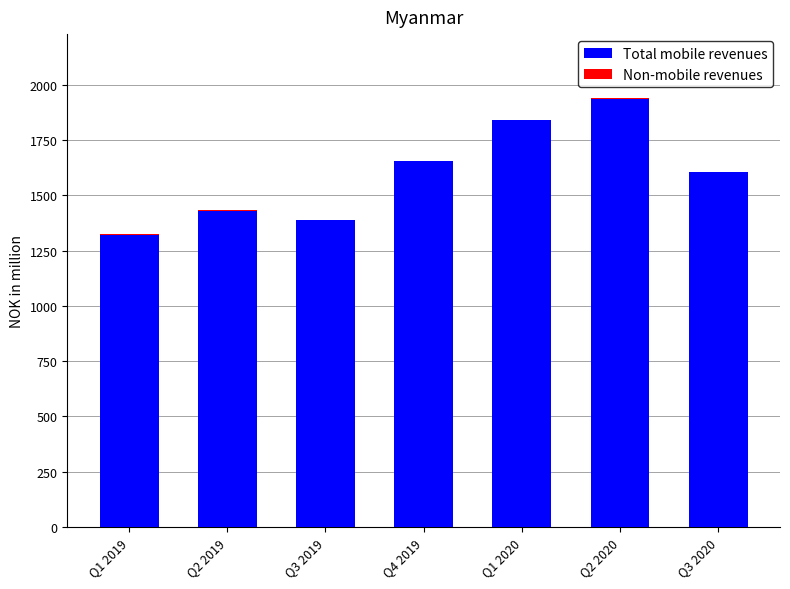

What is the sum of all Total mobile revenues values?

11172.3